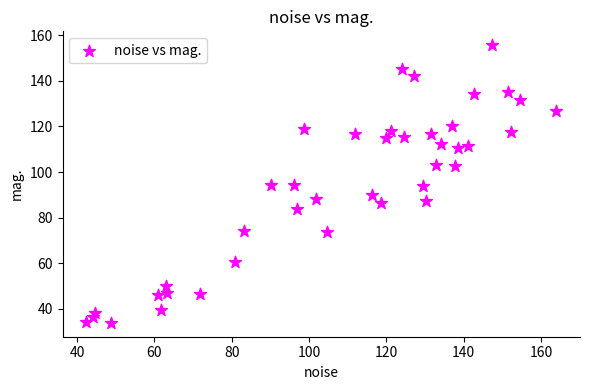

What is the range of Y values (max minus min)?

121.7